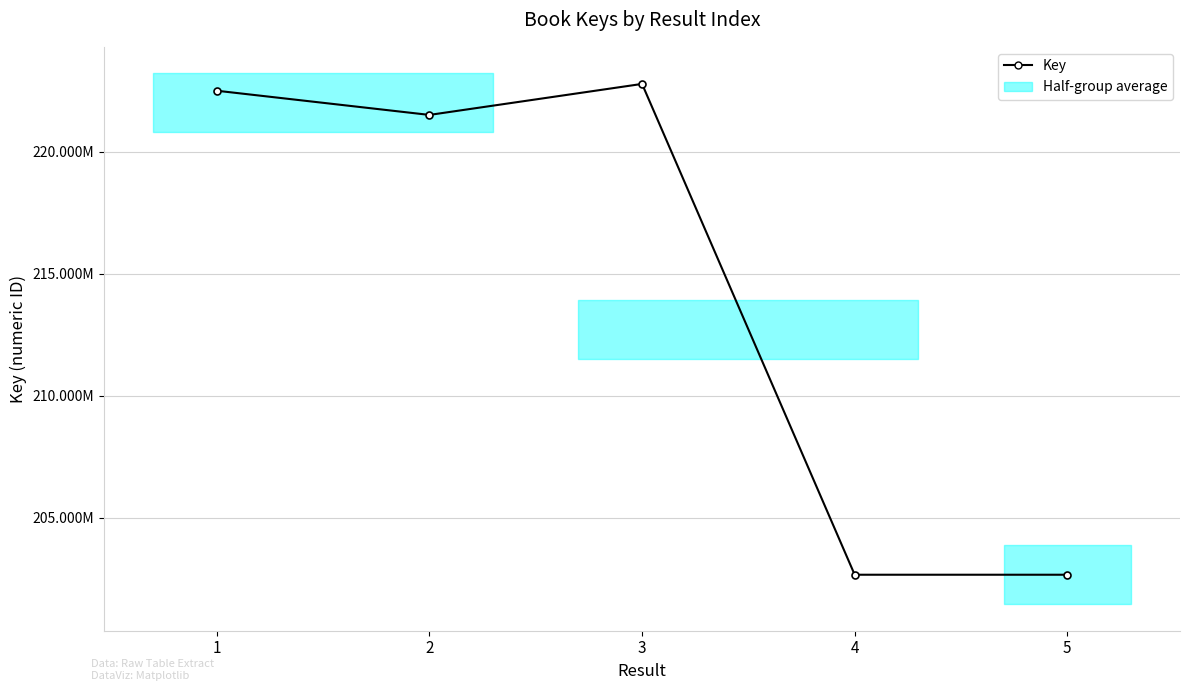

Which label corresponds to the smallest value in the chart?

5